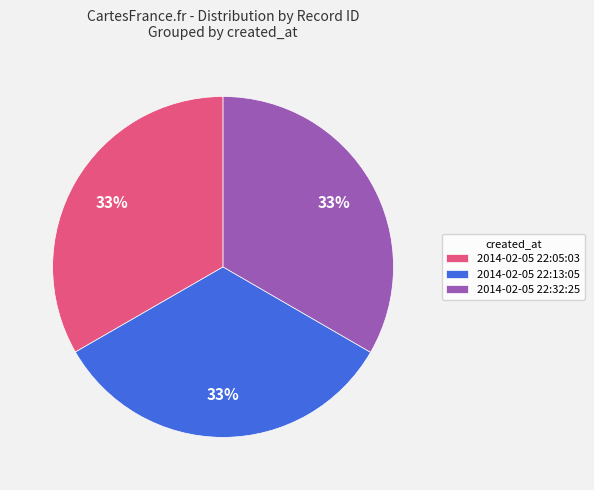

What percentage is the 2014-02-05 22:05:03 slice, to the nearest percent?

33%